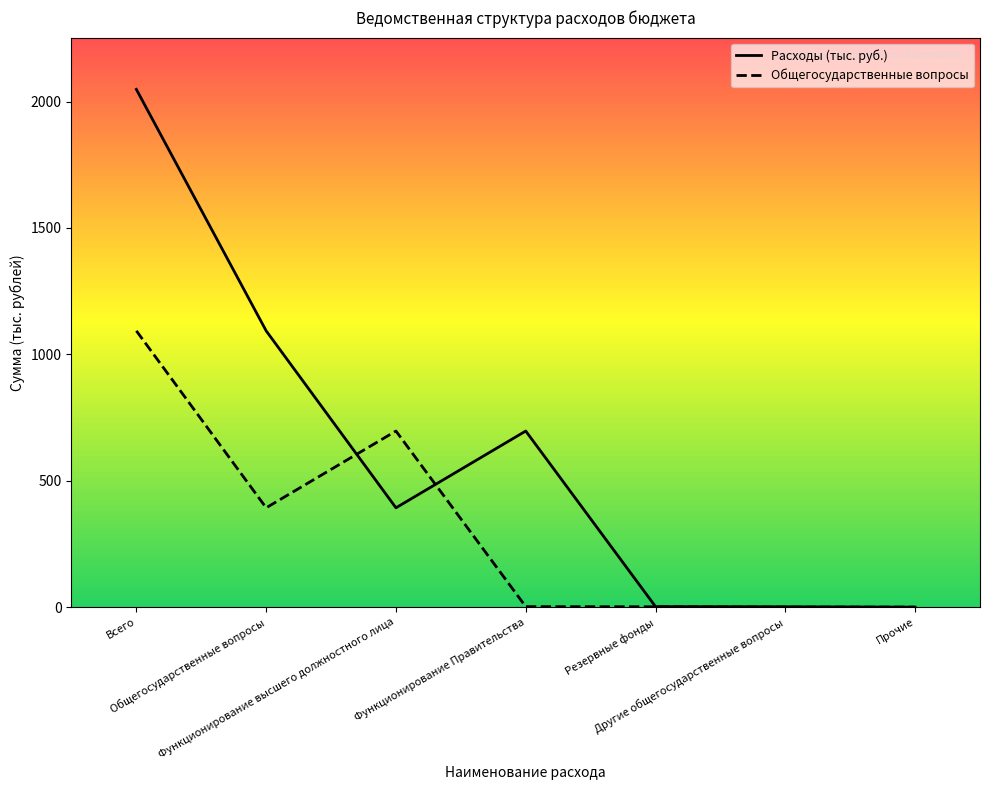

Reading left to right, list all the values displayed in this chart.

Общегосударственные вопросы: 1092.9	392.9	696.6	2.0	1.4	0.0	0.0
Расходы (тыс. руб.): 2048.0	1092.9	392.9	696.6	2.0	1.4	0.0